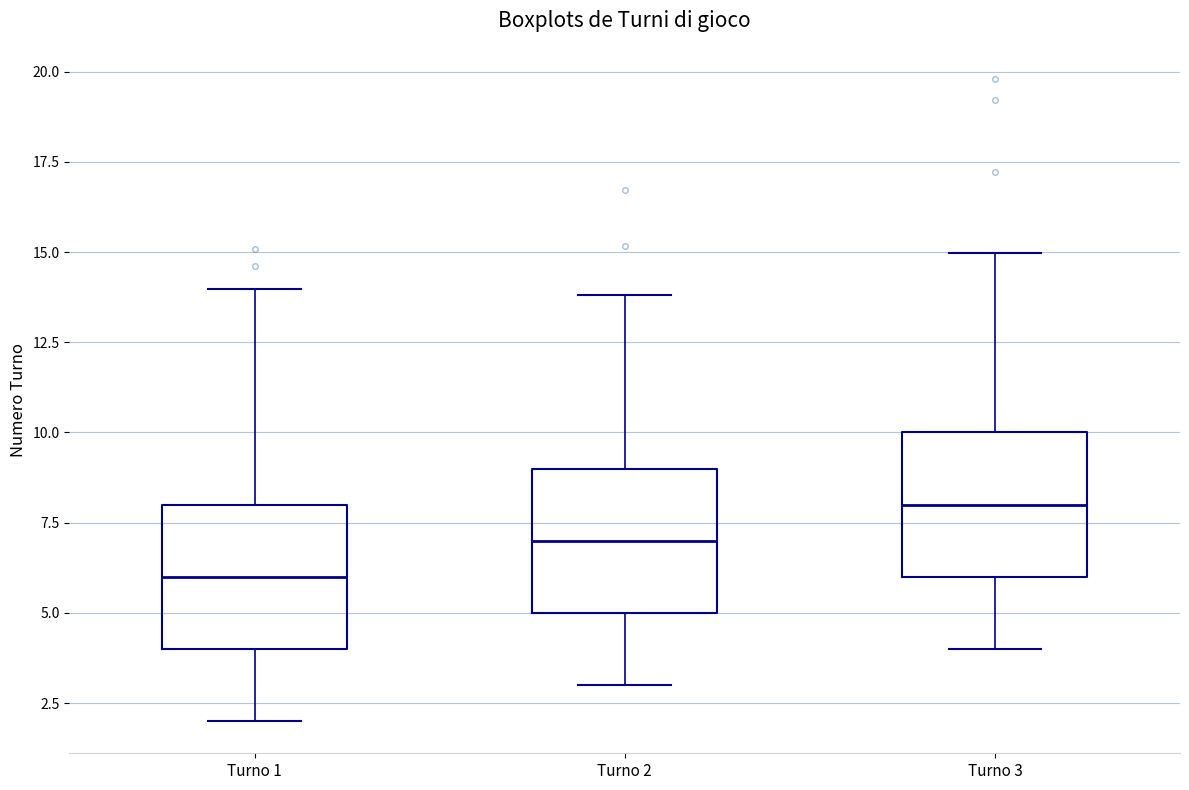

Which box's median line is the lowest?

Turno 1